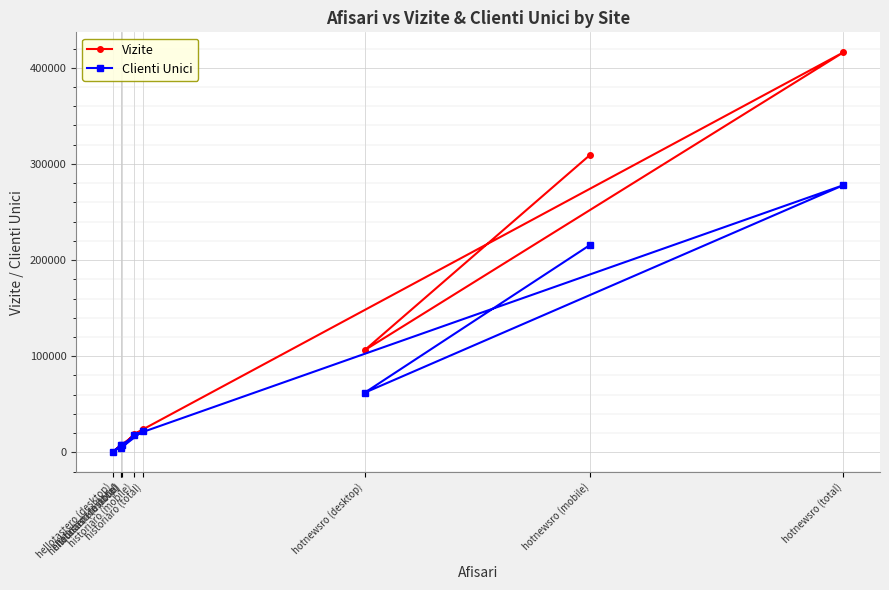

What is the value of the Vizite point at the 2nd from the left?

5282